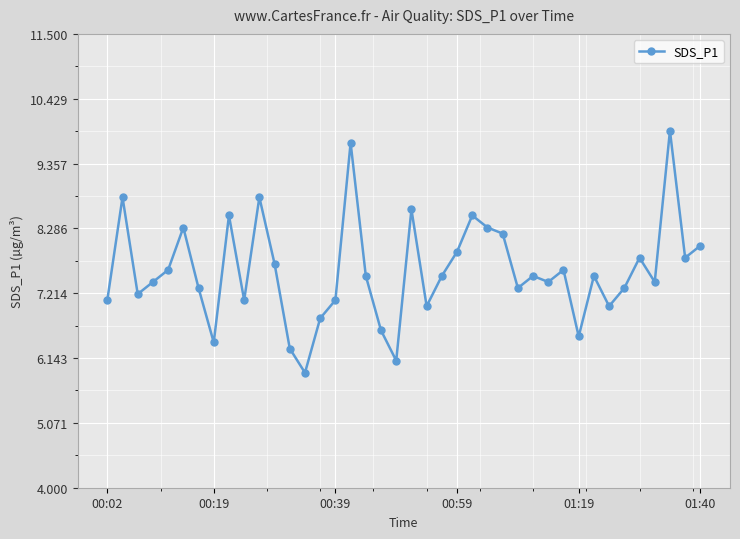

How many categories are shown in the chart?

40